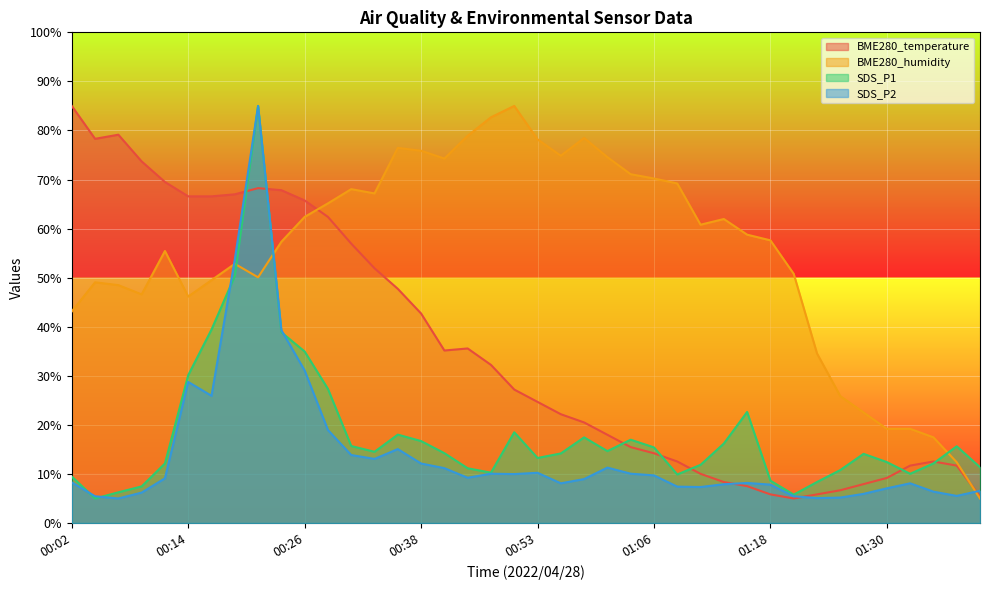

At how many categories does at least one series exceed 67?

22